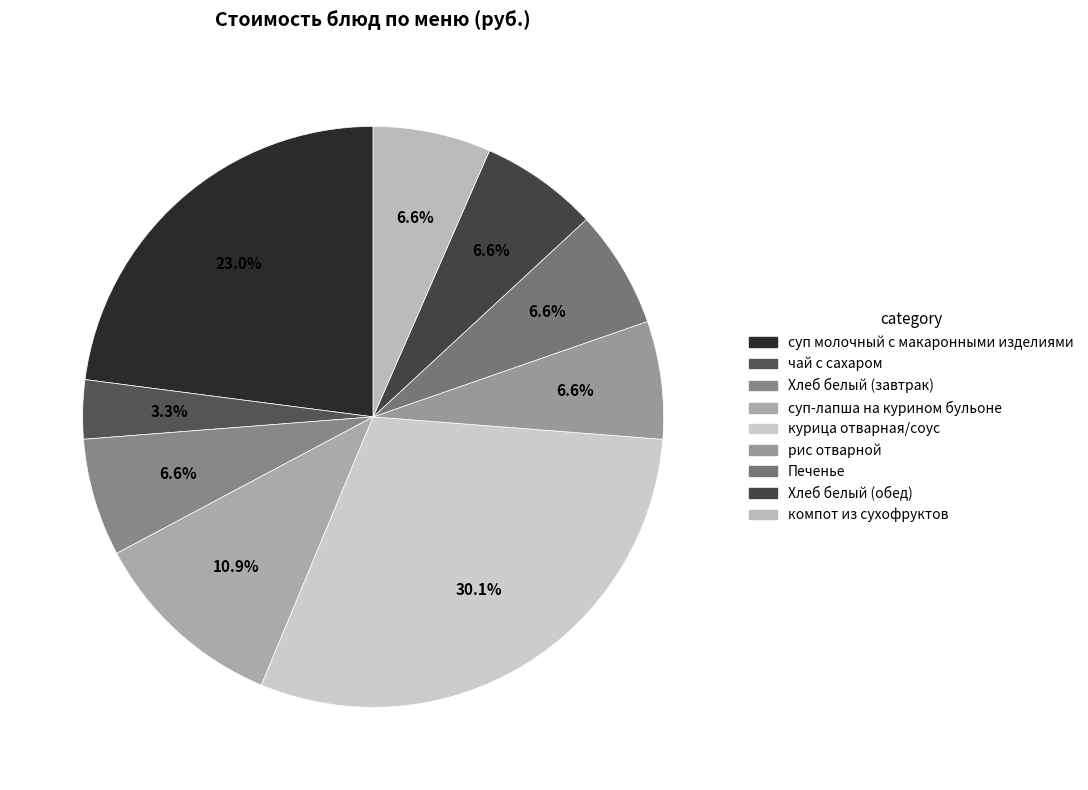

To the nearest percent, what is the combined percentage of Хлеб белый (обед) and суп-лапша на курином бульоне?

17%